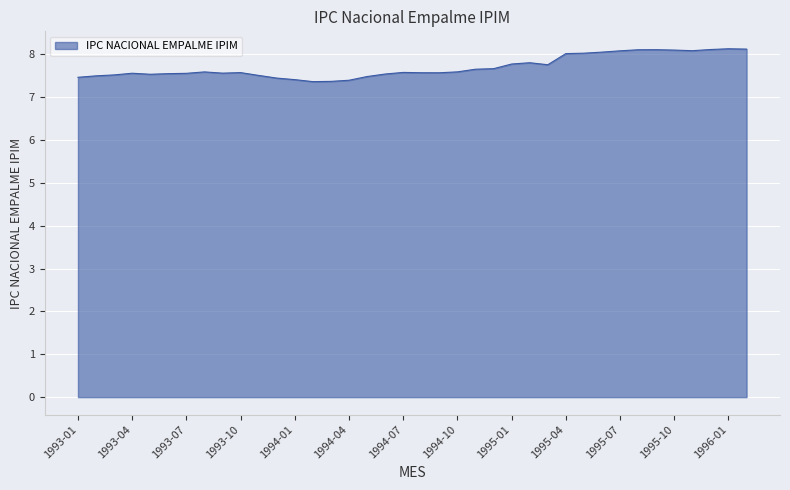

What is the difference between the maximum and minimum values?

0.8